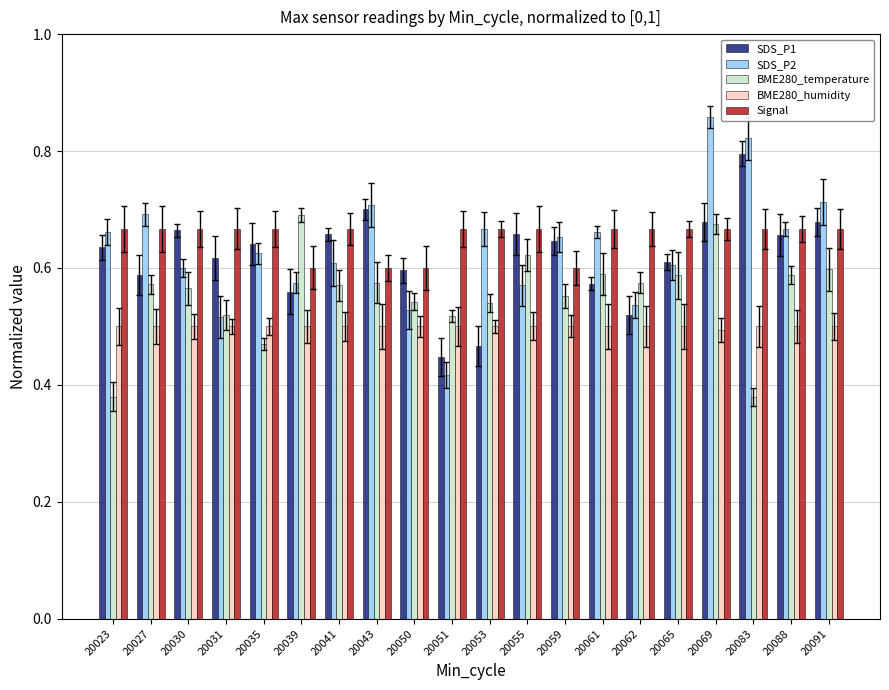

What is the average value of the SDS_P1 series?

0.6